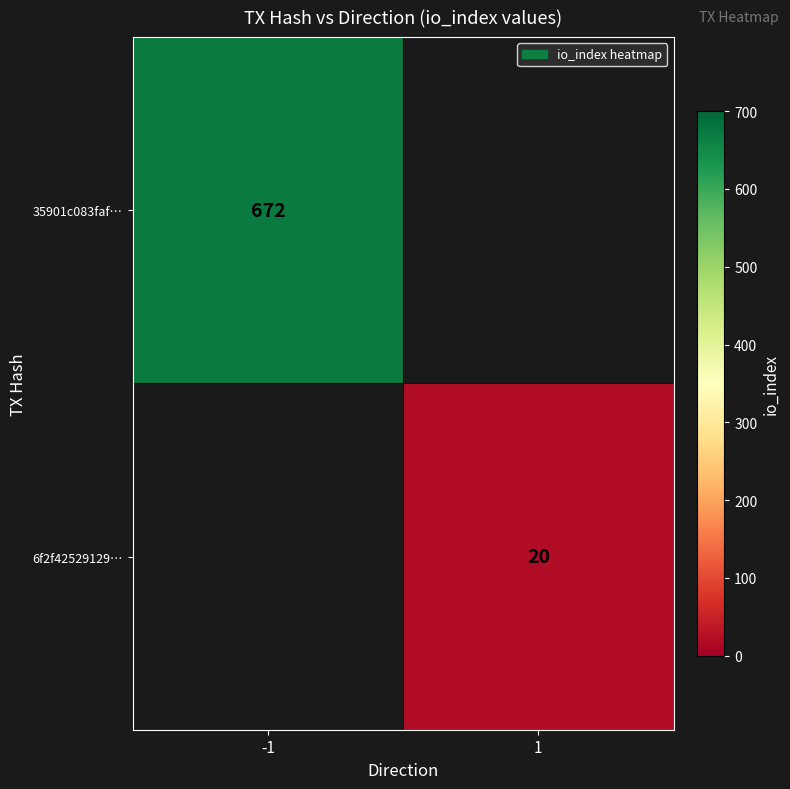

The 6f2f42529129… series shows 20 at 1. True or false?

True